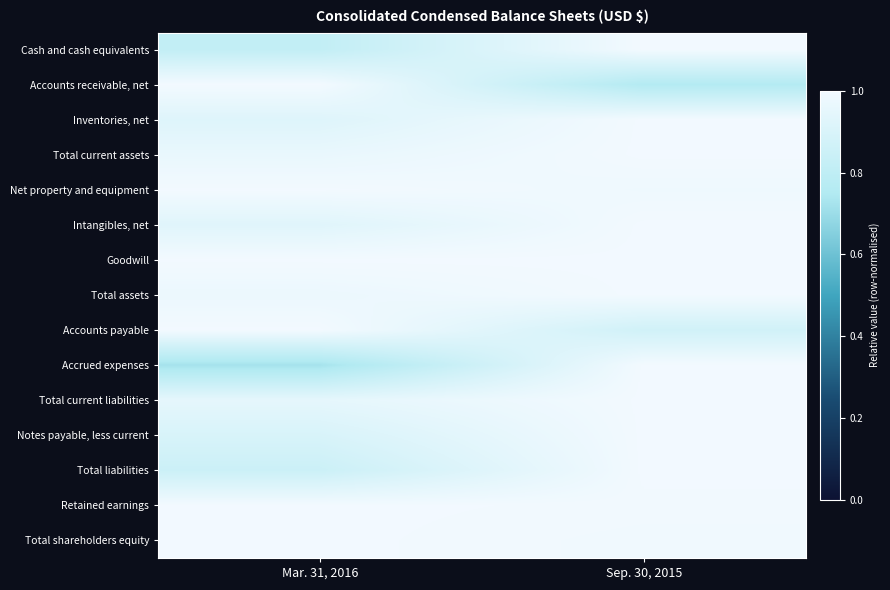

Reading left to right, extract all data points from this chart.

Cash and cash equivalents: Mar. 31, 2016=0.8	Sep. 30, 2015=1.0
Accounts receivable, net: Mar. 31, 2016=1.0	Sep. 30, 2015=0.8
Inventories, net: Mar. 31, 2016=0.9	Sep. 30, 2015=1.0
Total current assets: Mar. 31, 2016=1.0	Sep. 30, 2015=1.0
Net property and equipment: Mar. 31, 2016=1.0	Sep. 30, 2015=1.0
Intangibles, net: Mar. 31, 2016=0.9	Sep. 30, 2015=1.0
Goodwill: Mar. 31, 2016=1.0	Sep. 30, 2015=1.0
Total assets: Mar. 31, 2016=1.0	Sep. 30, 2015=1.0
Accounts payable: Mar. 31, 2016=1.0	Sep. 30, 2015=0.9
Accrued expenses: Mar. 31, 2016=0.7	Sep. 30, 2015=1.0
Total current liabilities: Mar. 31, 2016=1.0	Sep. 30, 2015=1.0
Notes payable, less current: Mar. 31, 2016=0.9	Sep. 30, 2015=1.0
Total liabilities: Mar. 31, 2016=0.8	Sep. 30, 2015=1.0
Retained earnings: Mar. 31, 2016=1.0	Sep. 30, 2015=1.0
Total shareholders equity: Mar. 31, 2016=1.0	Sep. 30, 2015=1.0